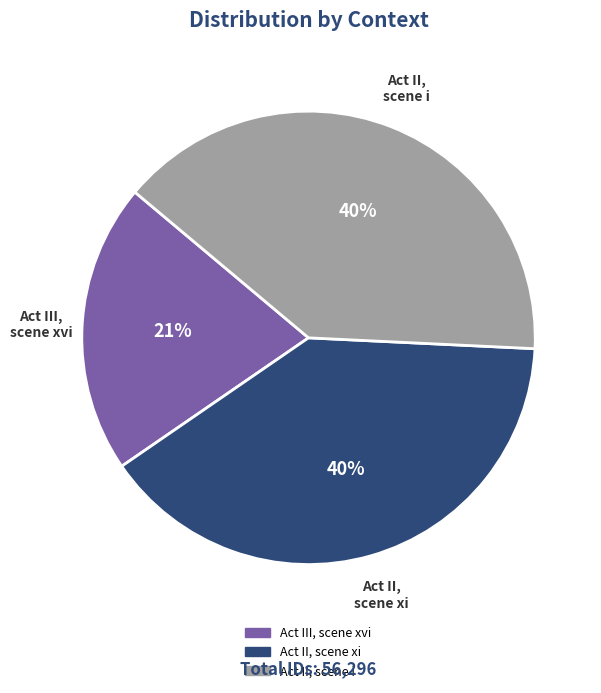

The Act III, scene xvi slice represents 21% of the pie. True or false?

True